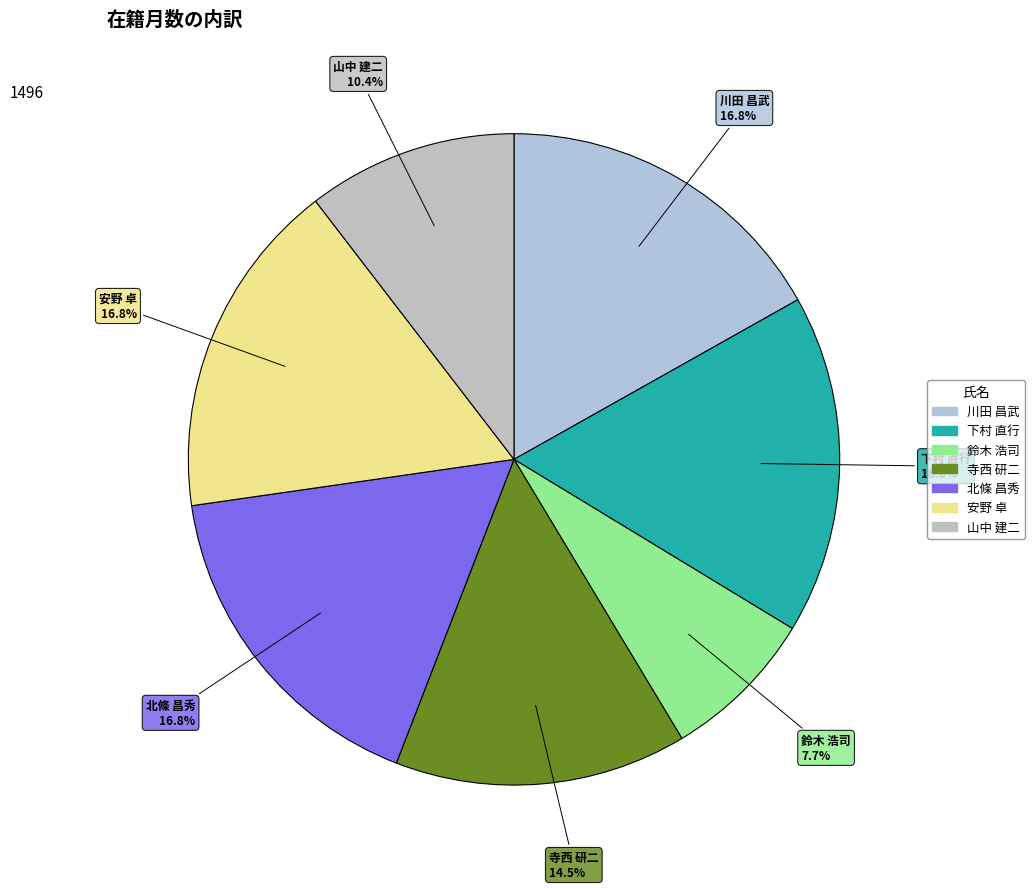

To the nearest percent, what is the difference between the 安野 卓 and 山中 建二 slice percentages?

6%